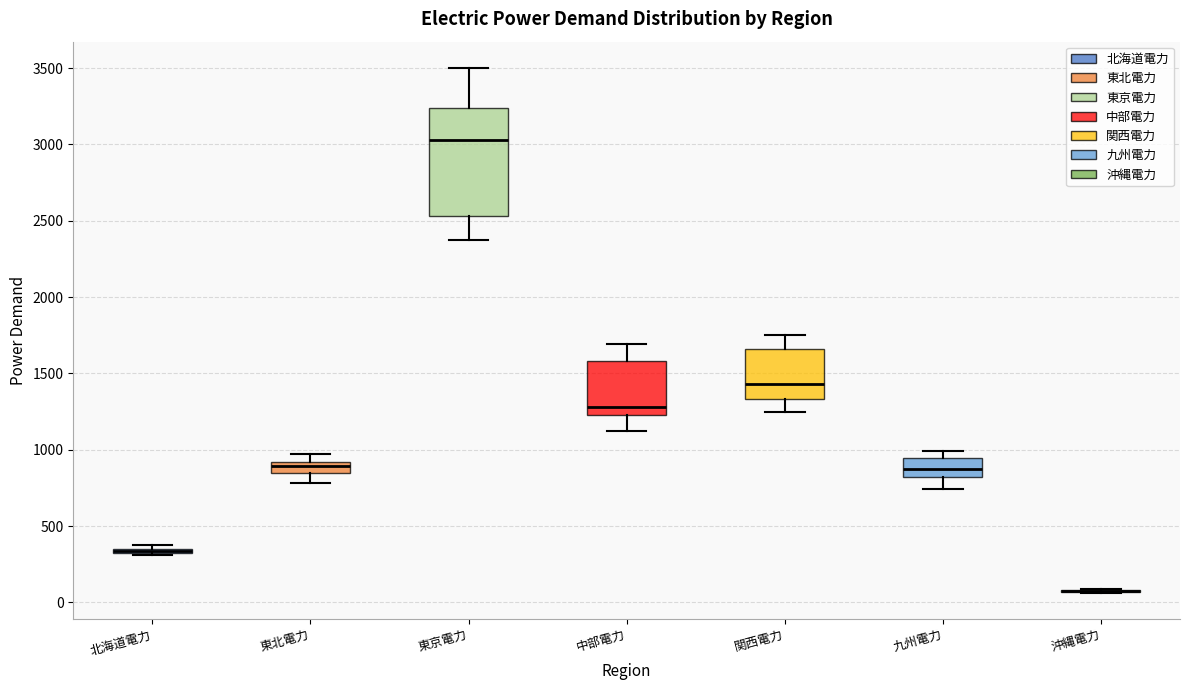

Comparing the boxes themselves (not the whiskers), which one is the tallest?

東京電力